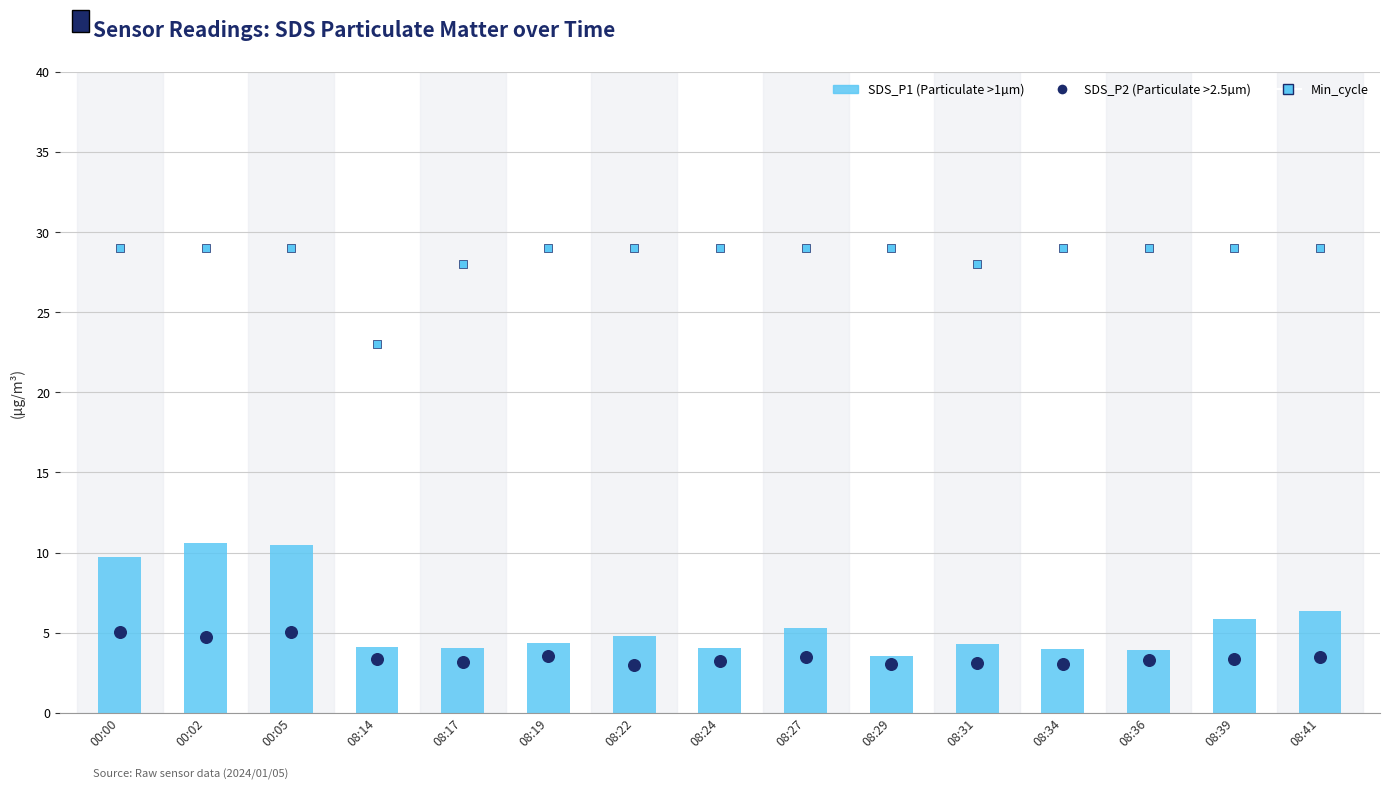

Which series contains the lowest Y value?

SDS_P2 (Short-term)